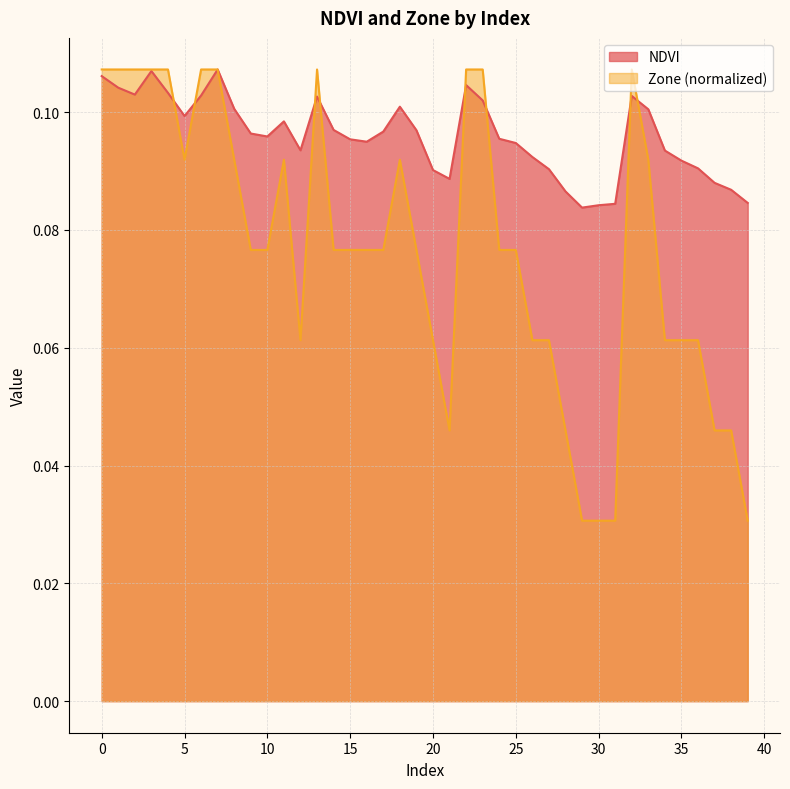

Which series has the largest range (max minus min)?

Zone (normalized)